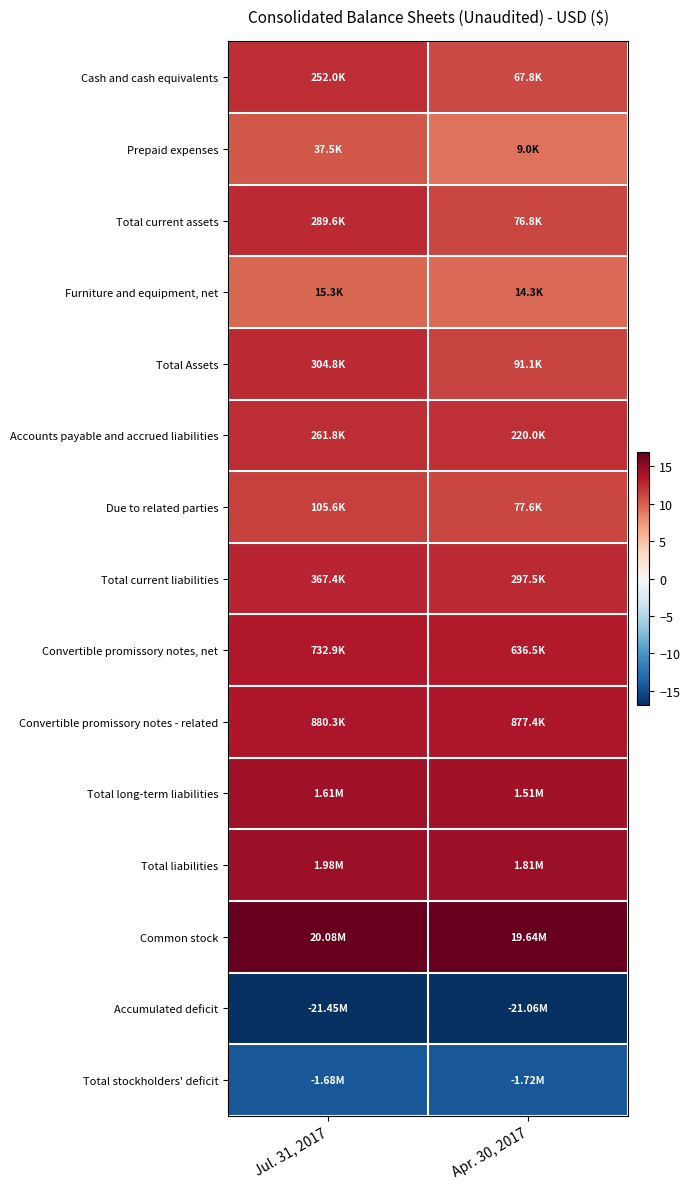

Rank the series at Apr. 30, 2017 from highest to lowest value.

Common stock, Total liabilities, Total long-term liabilities, Convertible promissory notes - related, Convertible promissory notes, net, Total current liabilities, Accounts payable and accrued liabilities, Total Assets, Due to related parties, Total current assets, Cash and cash equivalents, Furniture and equipment, net, Prepaid expenses, Total stockholders' deficit, Accumulated deficit